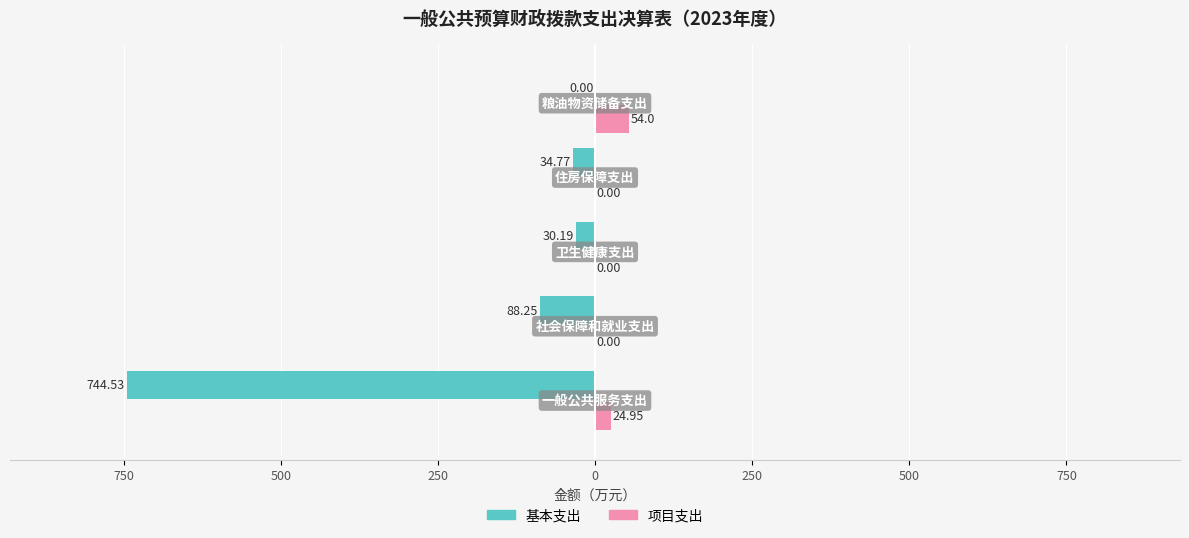

What are all the series names shown in the legend?

基本支出, 项目支出